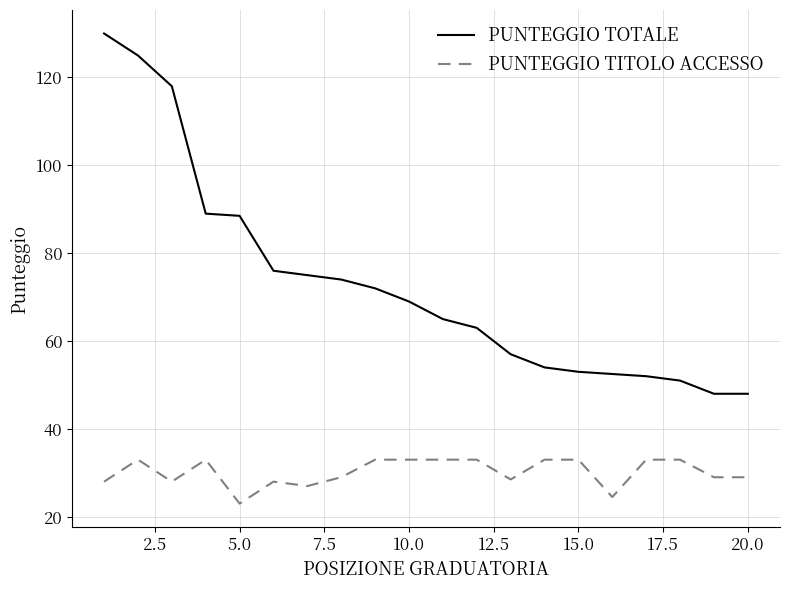

List the series in order of their overall mean, highest first.

PUNTEGGIO TOTALE, PUNTEGGIO TITOLO ACCESSO